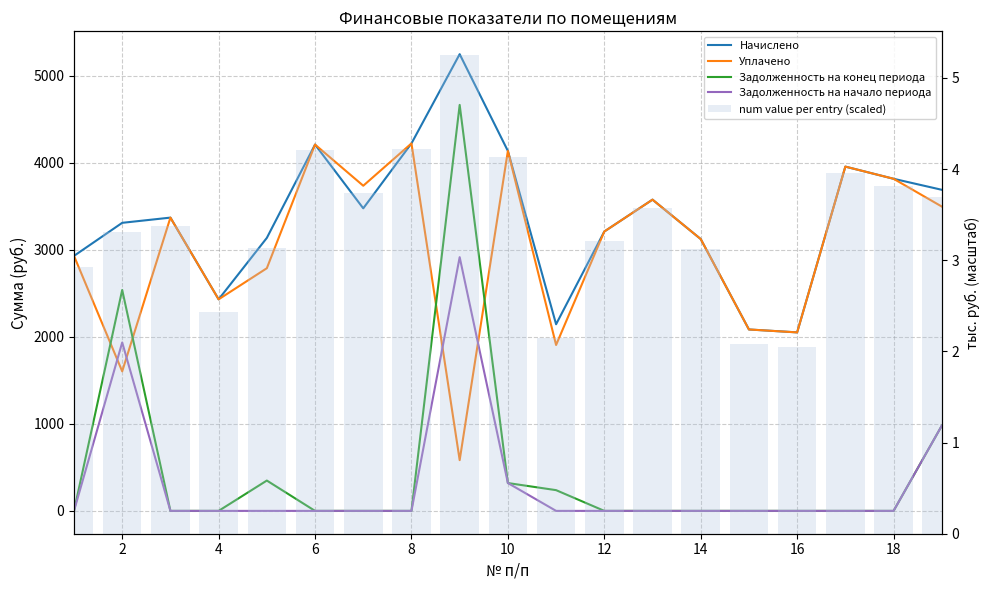

Does the chart contain stacked bars?

No